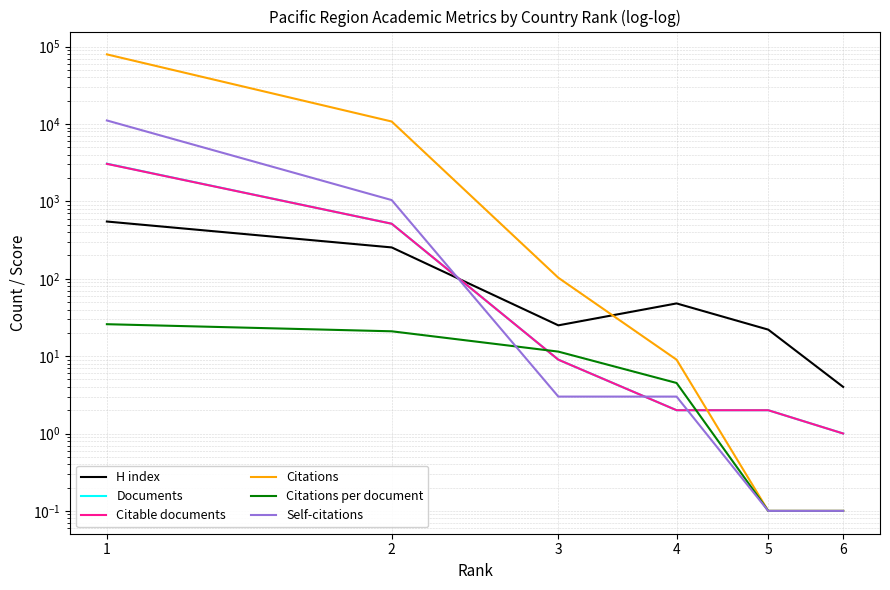

List the labels in order of Documents value, smallest first.

6, 4, 5, 3, 2, 1